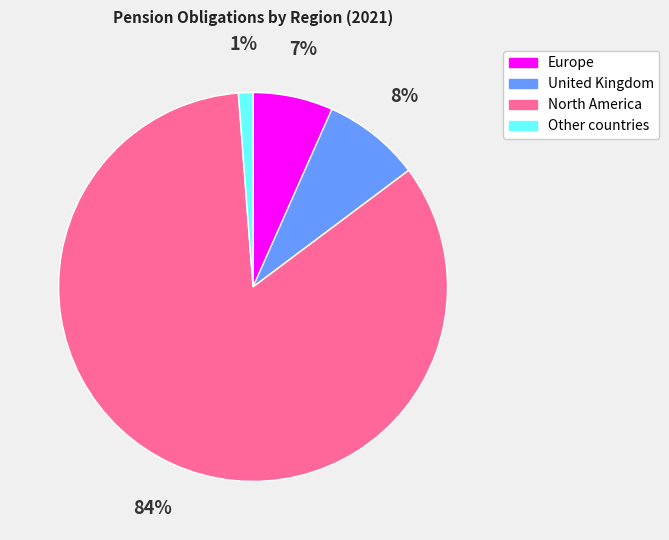

Which has a higher value, North America or Europe?

North America